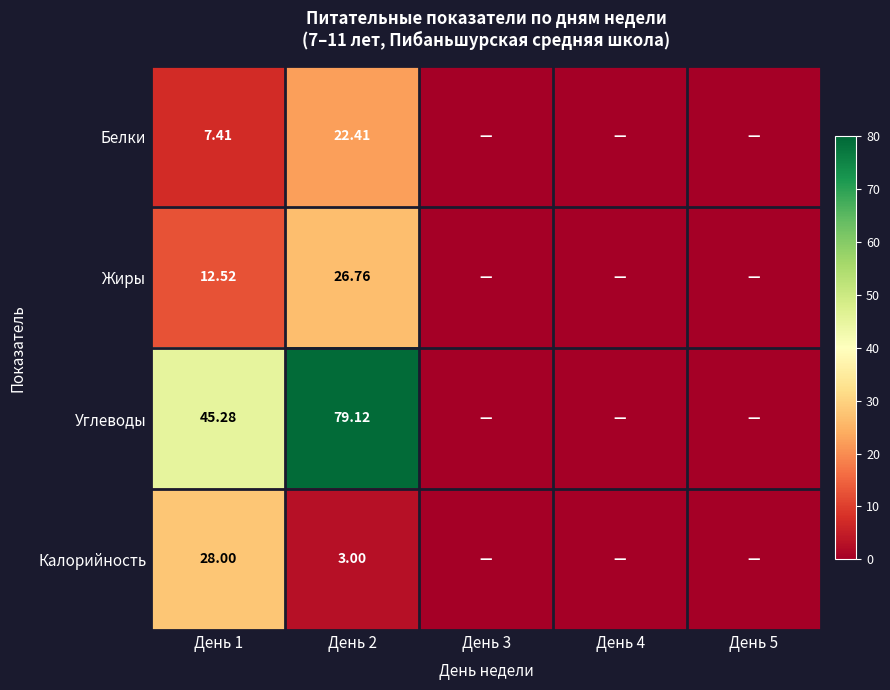

At День 1, list the series in order from largest to smallest.

Углеводы, Калорийность, Жиры, Белки